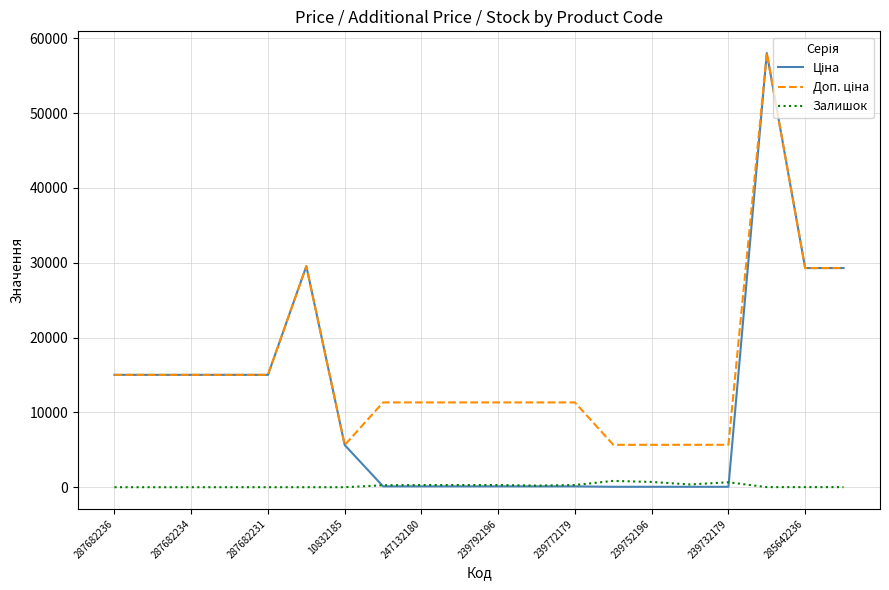

What is the greatest value displayed?

58037.0